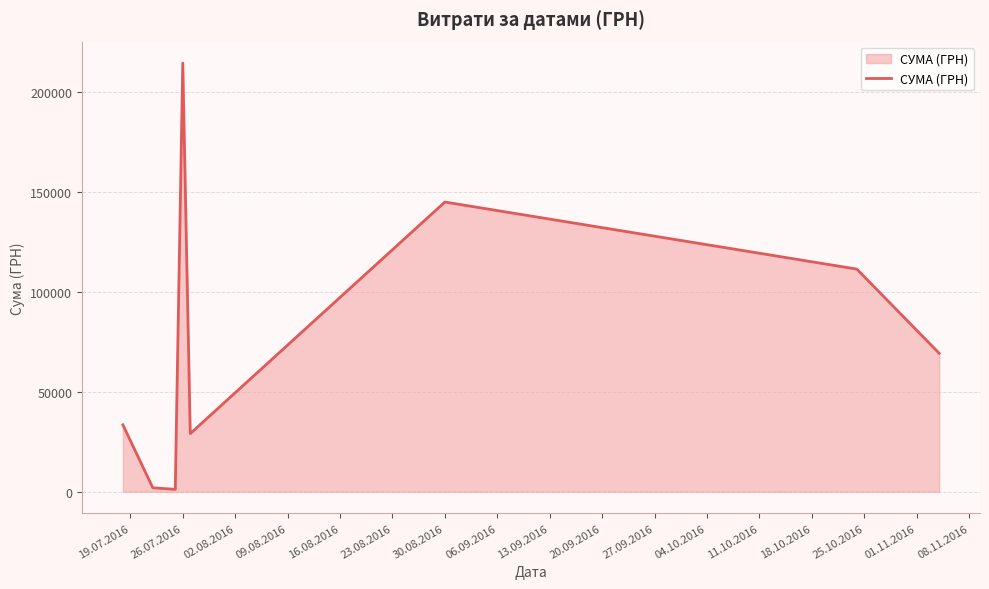

What is the difference between the second highest and second lowest values?

142888.3